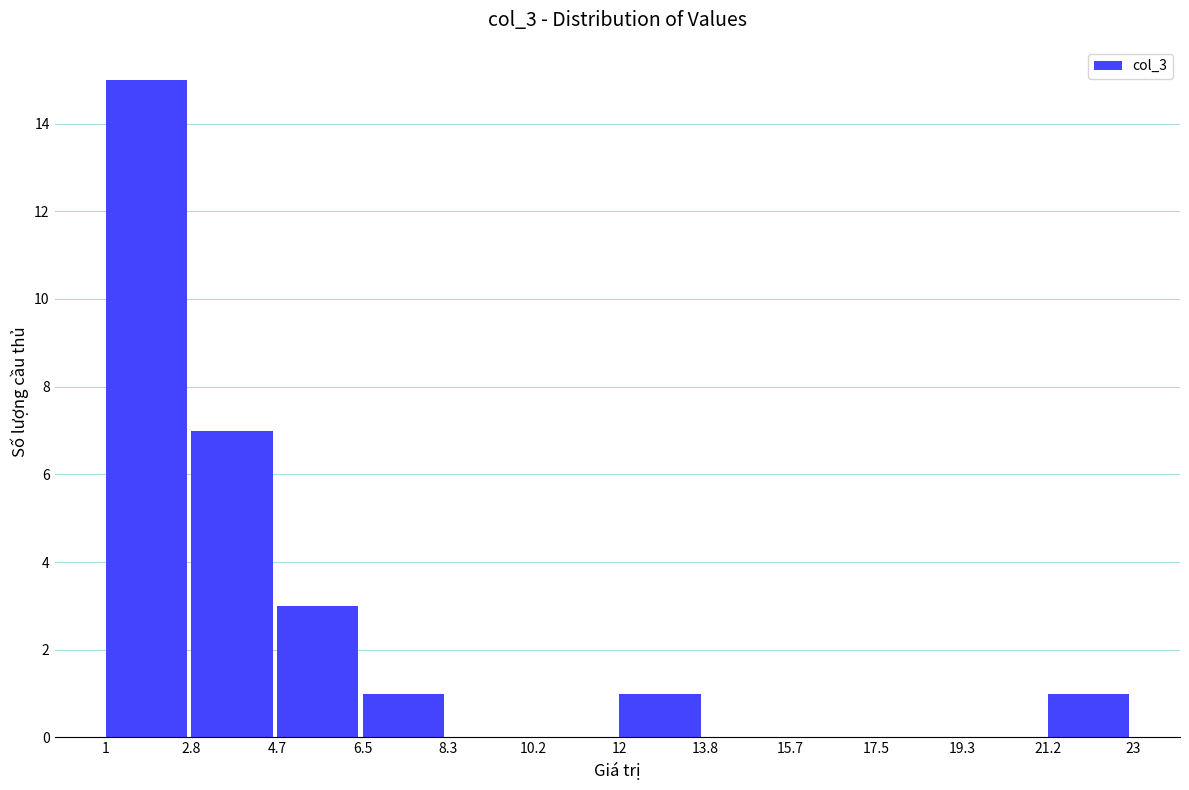

Reading left to right, list every bar in this chart as the range it spans on the x-axis followed by its height. The values are not printed on the chart, so give them approximately, as read against the axis.

1 to 2.8: 15
2.8 to 4.7: 7
4.7 to 6.5: 3
6.5 to 8.3: 1
8.3 to 10.2: 0
10.2 to 12: 0
12 to 13.8: 1
13.8 to 15.7: 0
15.7 to 17.5: 0
17.5 to 19.3: 0
19.3 to 21.2: 0
21.2 to 23: 1